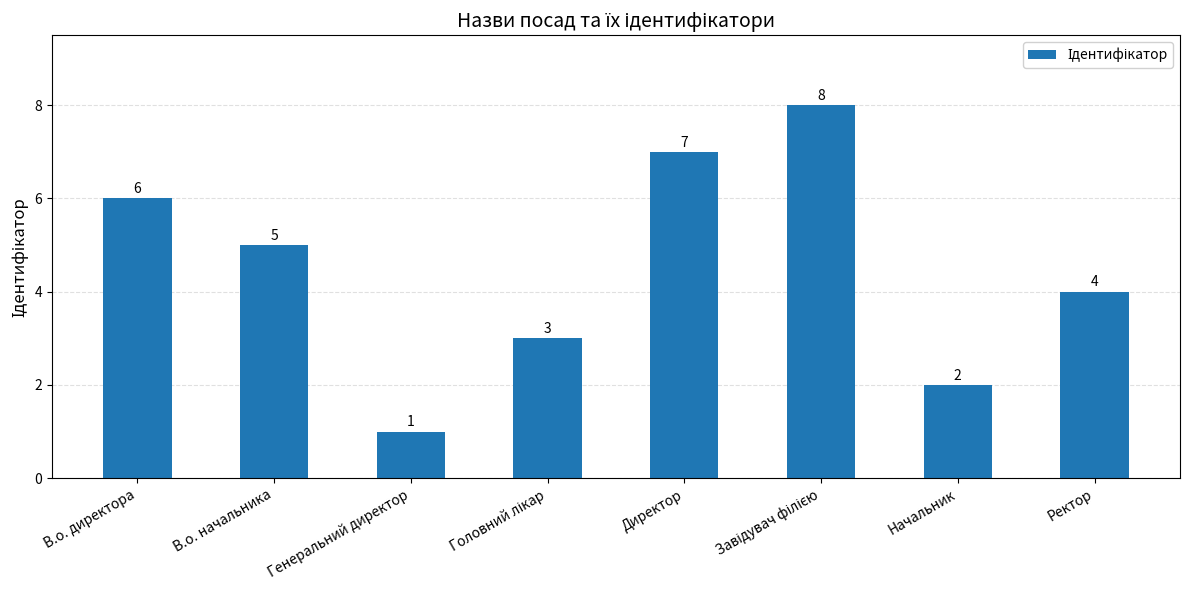

How many data points are less than 5?

4